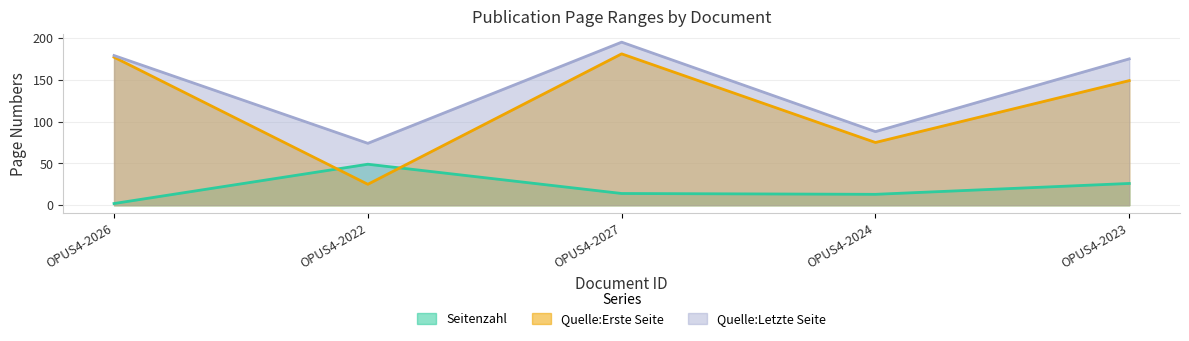

Which series changed the most between OPUS4-2026 and OPUS4-2022?

Quelle:Erste Seite